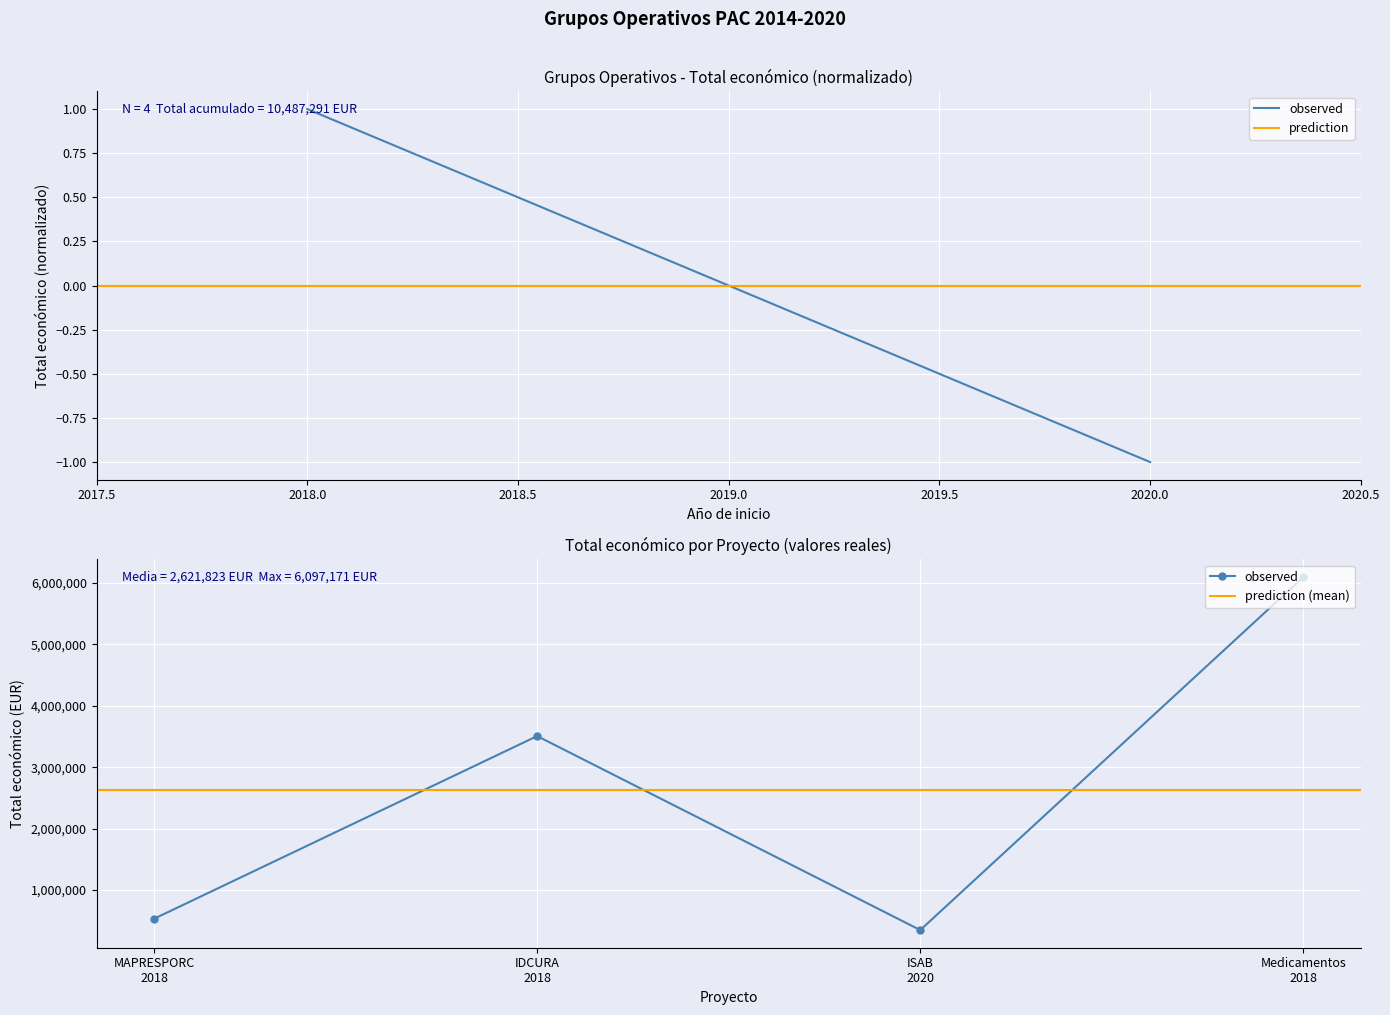

What is the approximate value at MAPRESPORC 2018?

533272